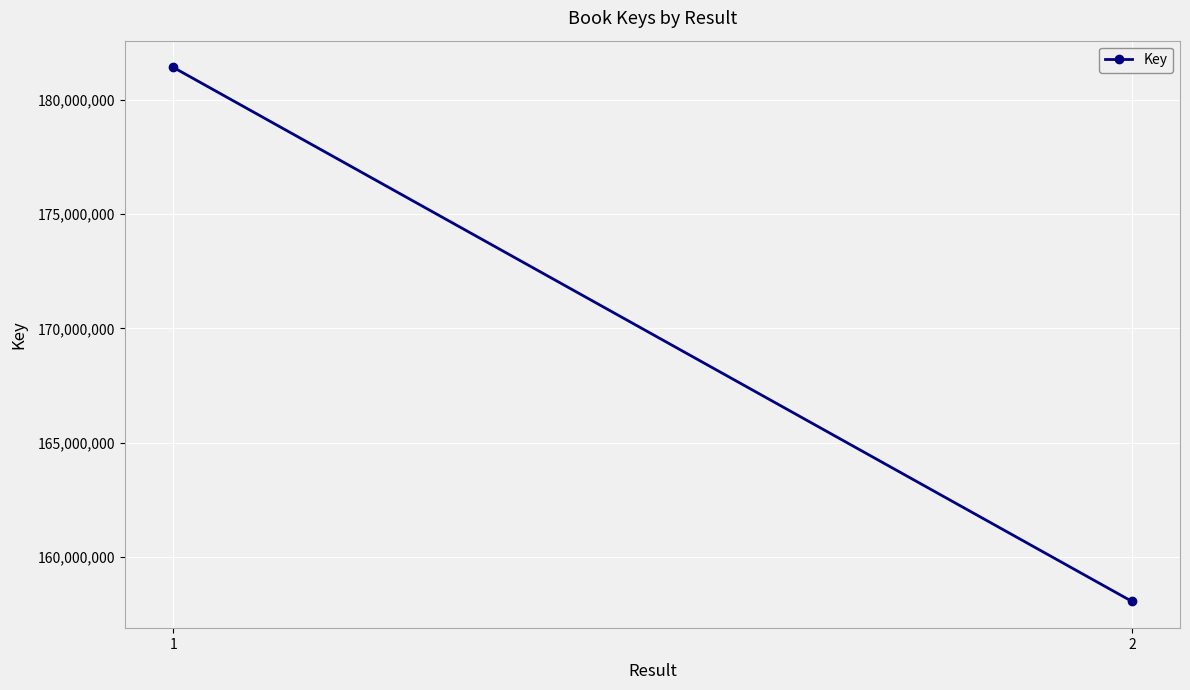

Read the value at 2, to the nearest 10.

158049240